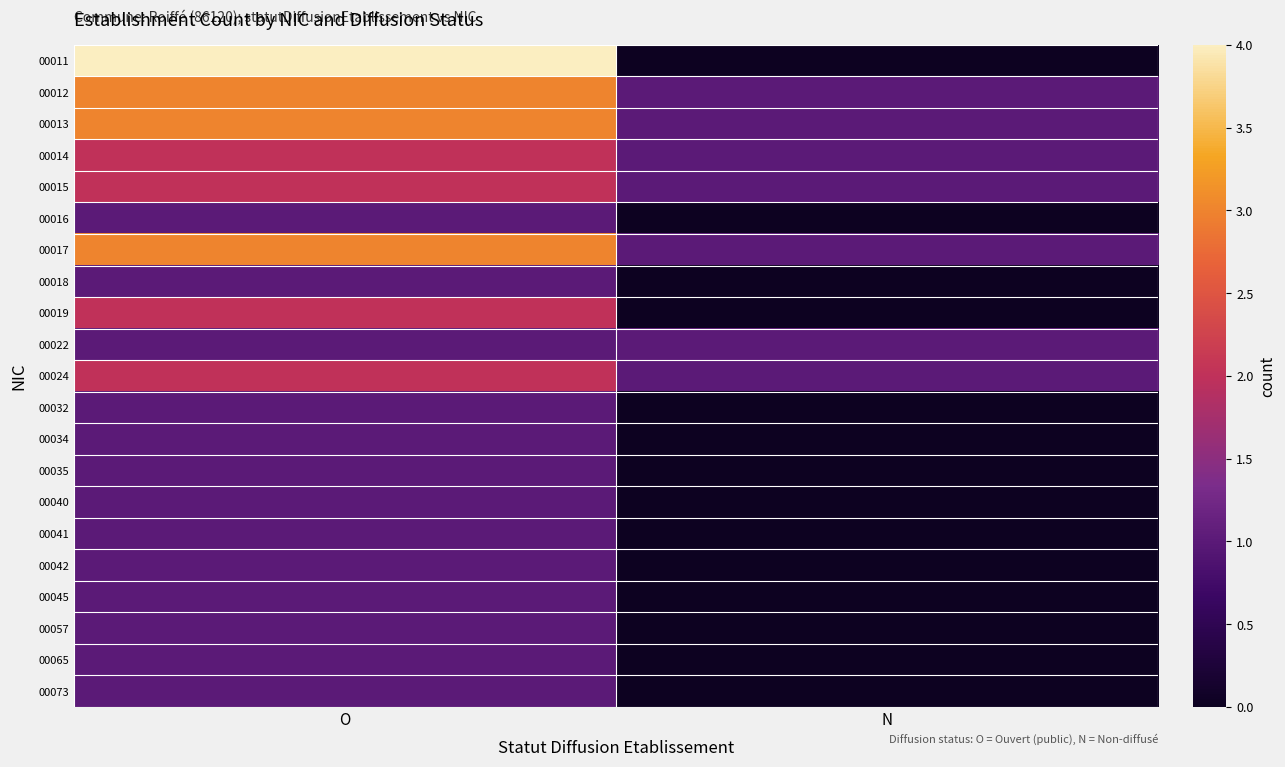

Which category has the highest value across all series?

O